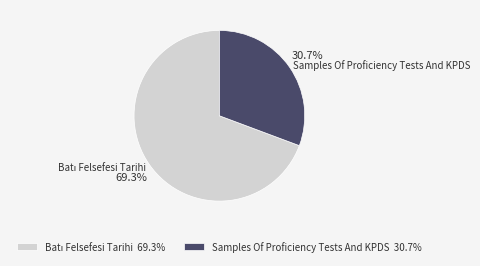

What portion of the pie excludes Samples Of Proficiency Tests And KPDS 30.7%?

69.3%